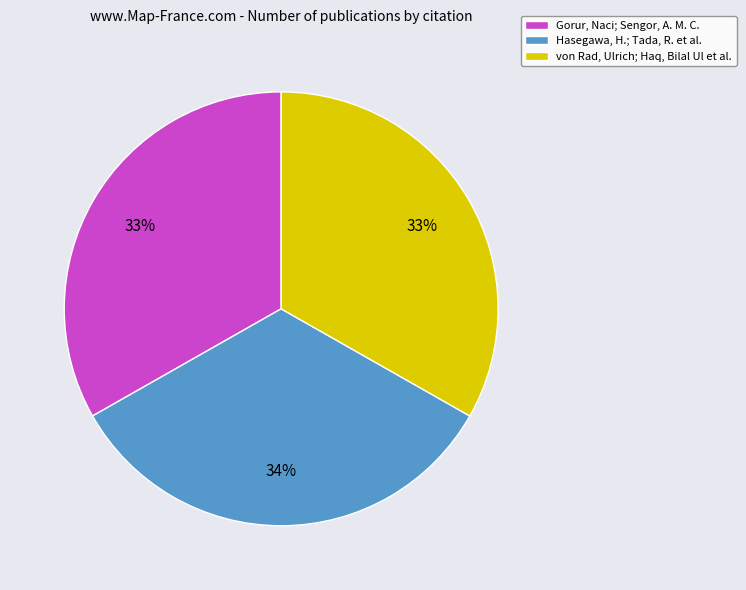

What is the ratio of the value at Gorur, Naci; Sengor, A. M. C. to the value at von Rad, Ulrich; Haq, Bilal Ul et al.?

1.0